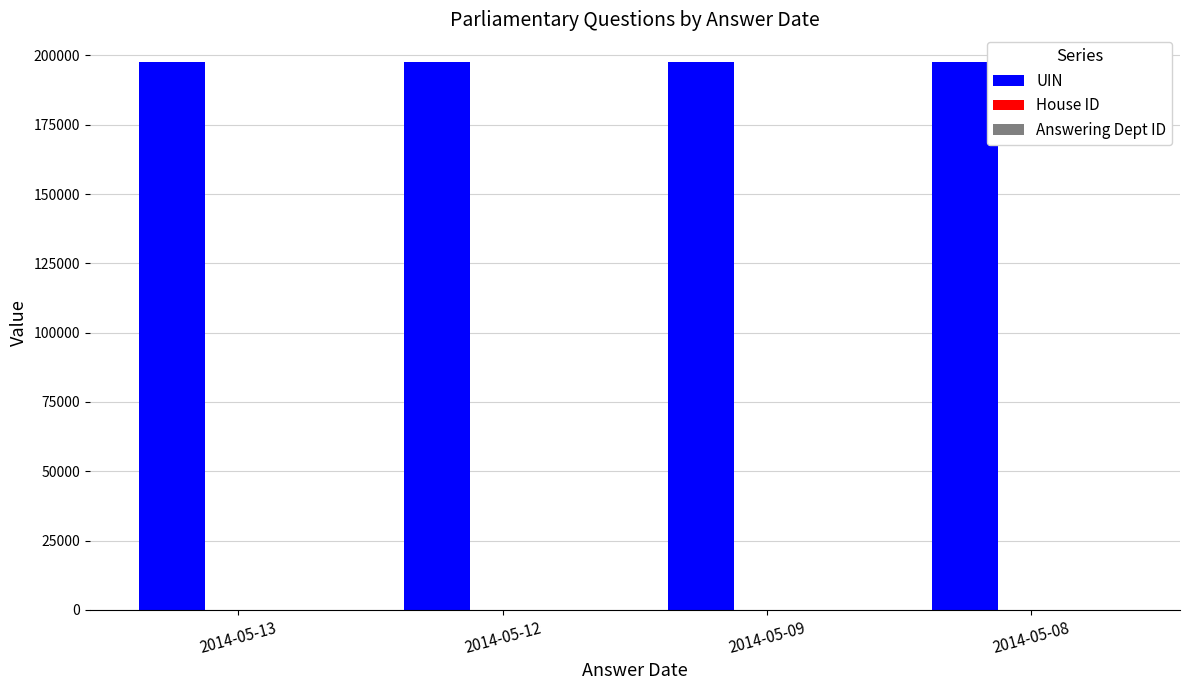

The UIN series shows 197684 at 2014-05-12. True or false?

True